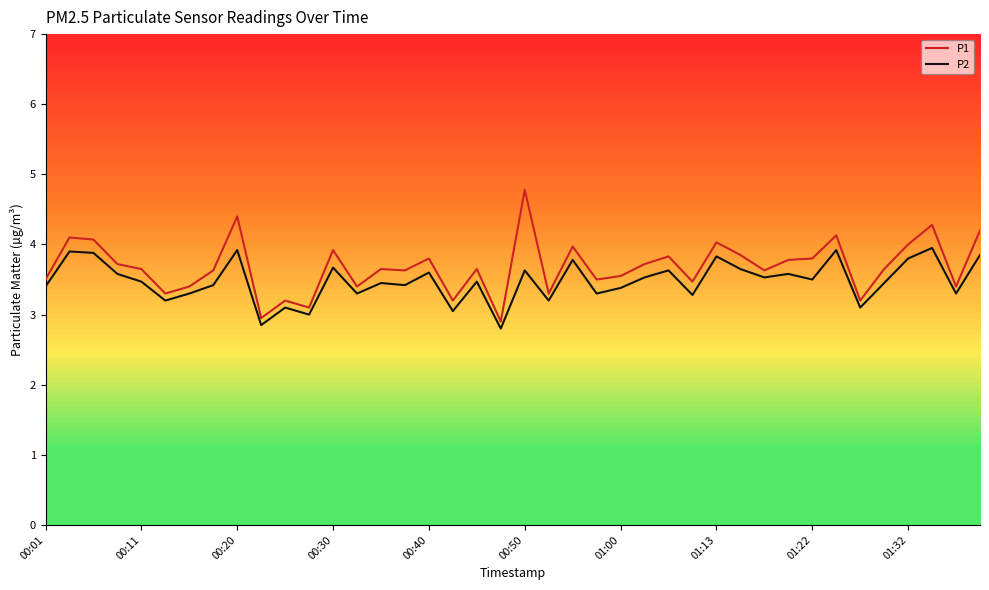

Which series has the largest range (max minus min)?

P1